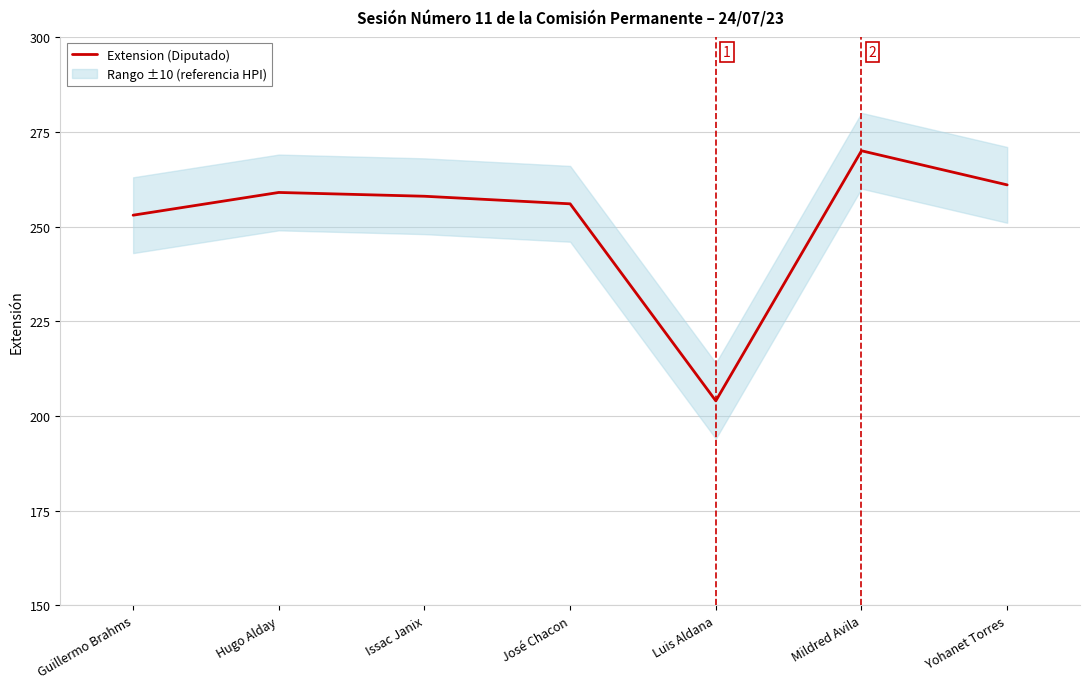

List the labels in order of value, smallest first.

Luis Aldana, Guillermo Brahms, José Chacon, Issac Janix, Hugo Alday, Yohanet Torres, Mildred Avila